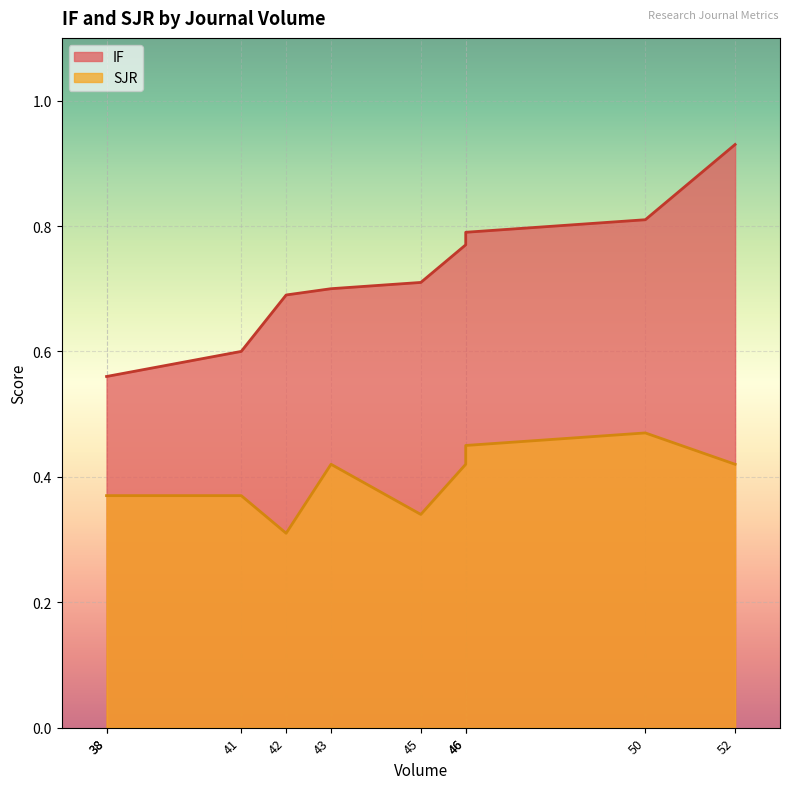

What is the difference between the highest and lowest values at 38?

0.2